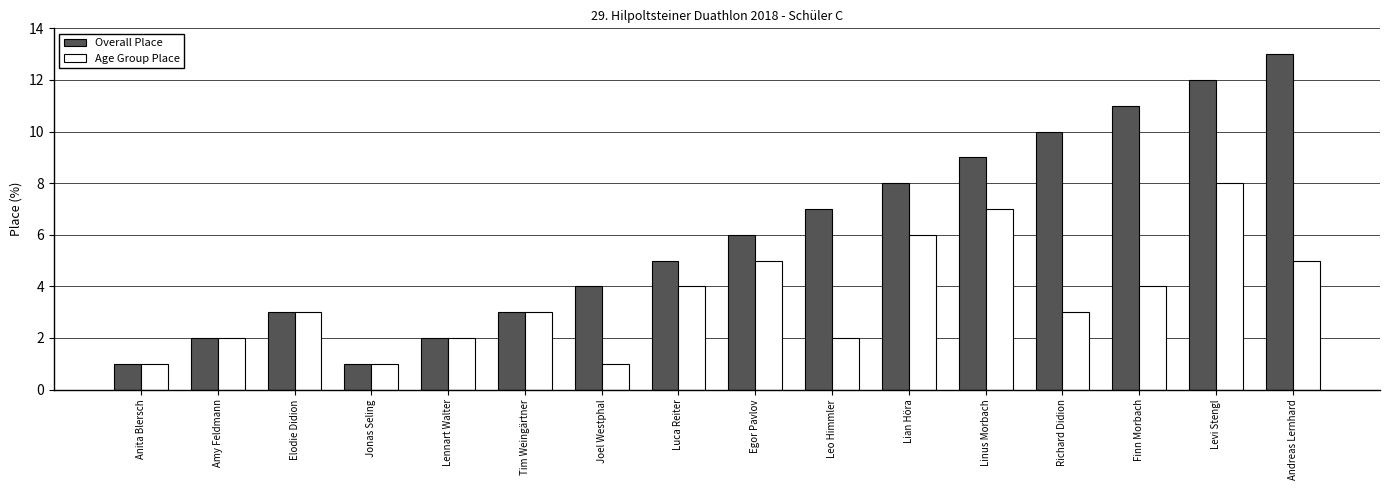

The value of Overall Place at Luca Reiter is 5. True or false?

True